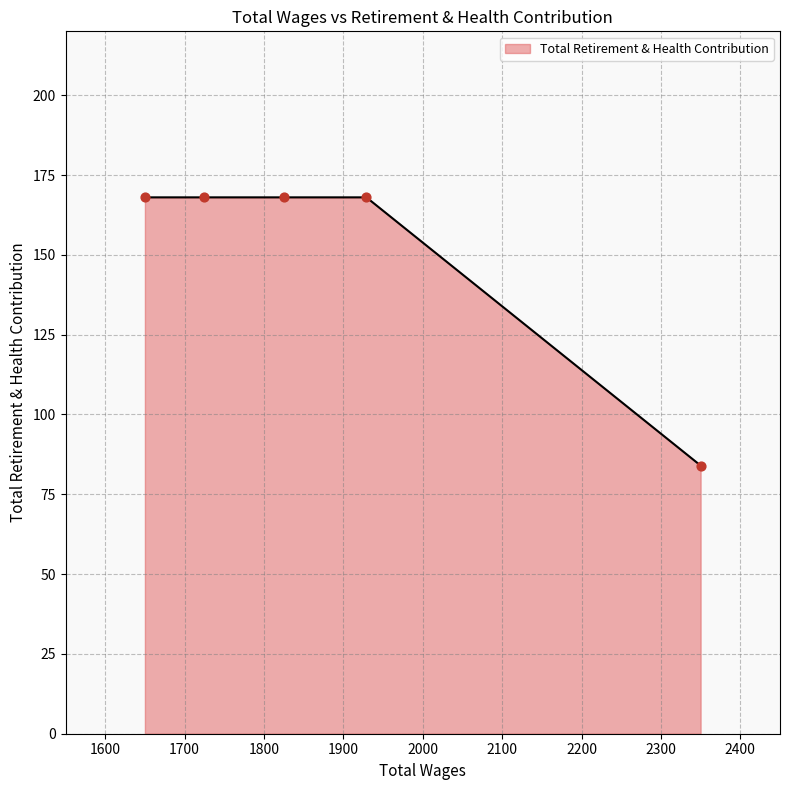

What is the maximum value shown in the chart?

168